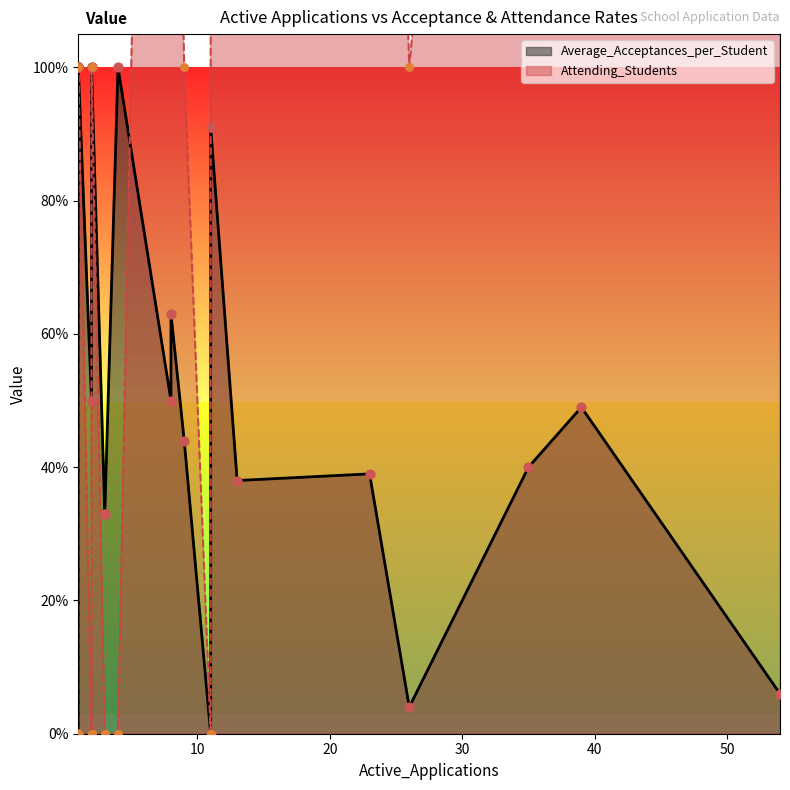

Which series has the widest spread of Y values?

Attending_Students